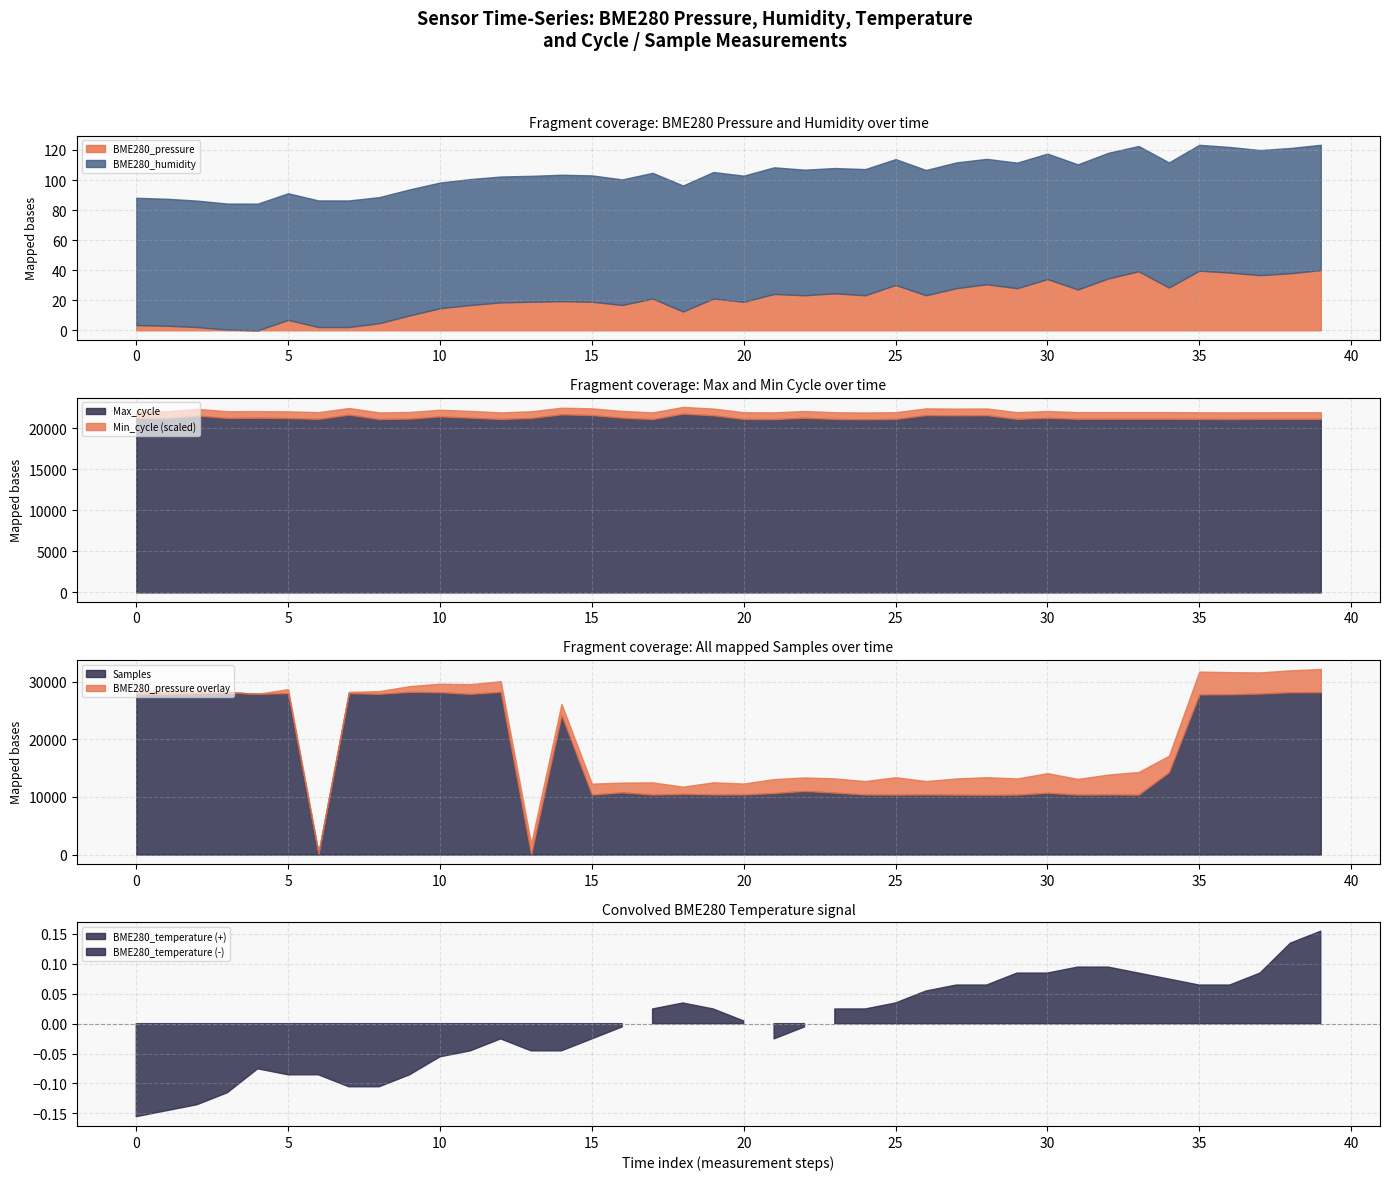

Which category has the highest value in the Max_cycle series?

18